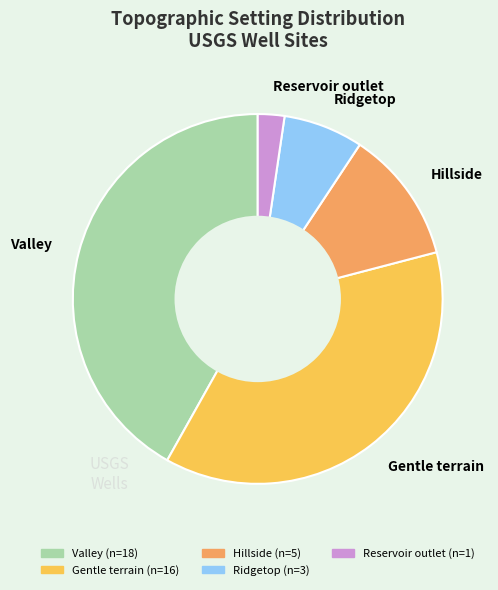

Combined, do Valley and Gentle terrain account for over 50%?

Yes